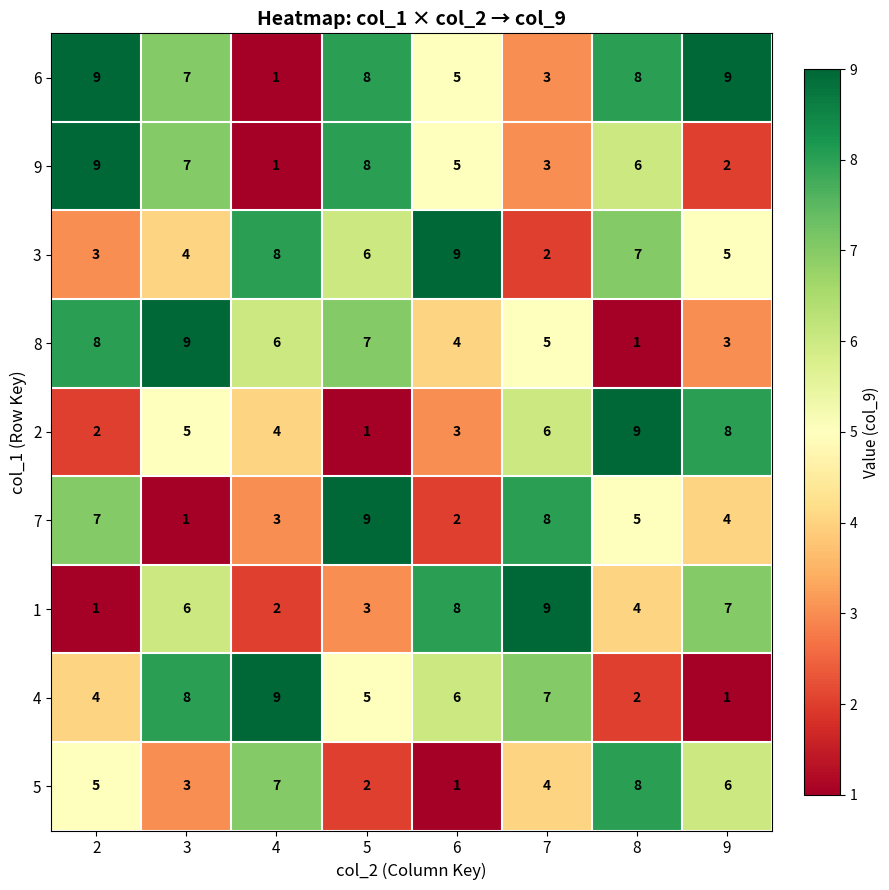

The 6 series shows 8 at 8. True or false?

True